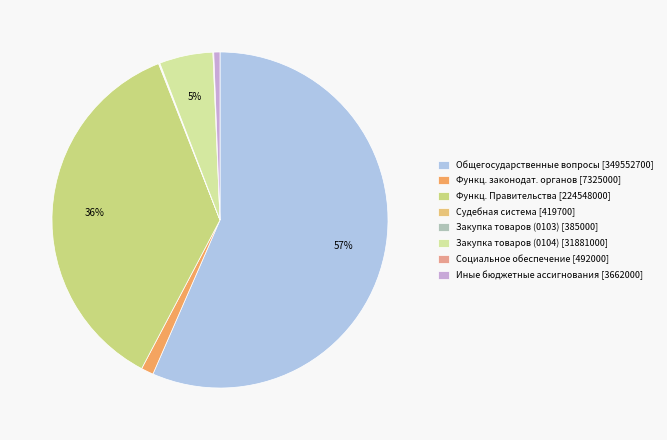

How many segments does this pie chart have?

8